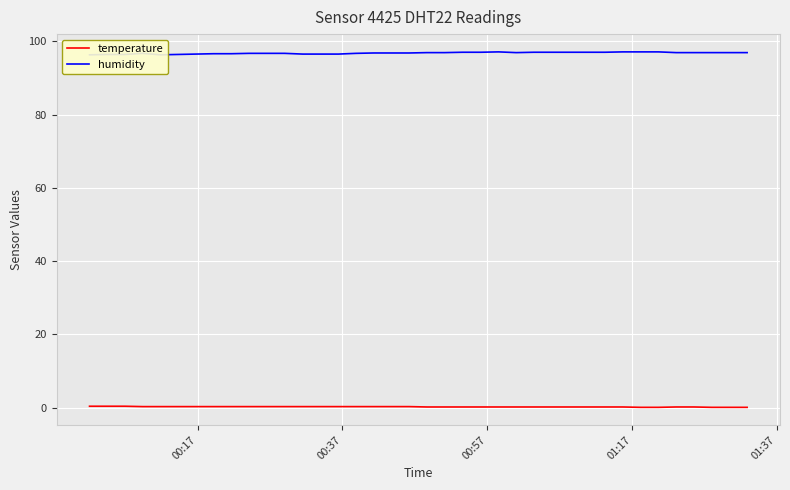

List the series in order of their peak value, lowest first.

temperature, humidity